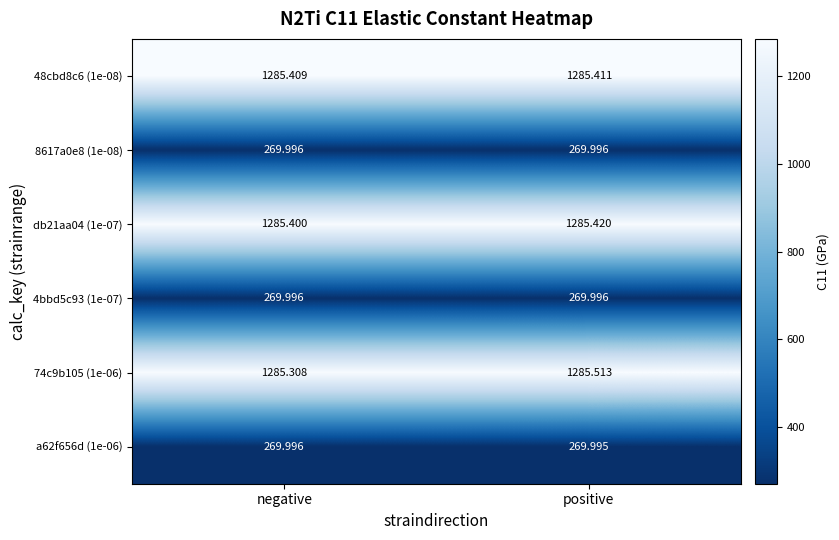

What is the spread (max minus min) of values at positive?

1015.5